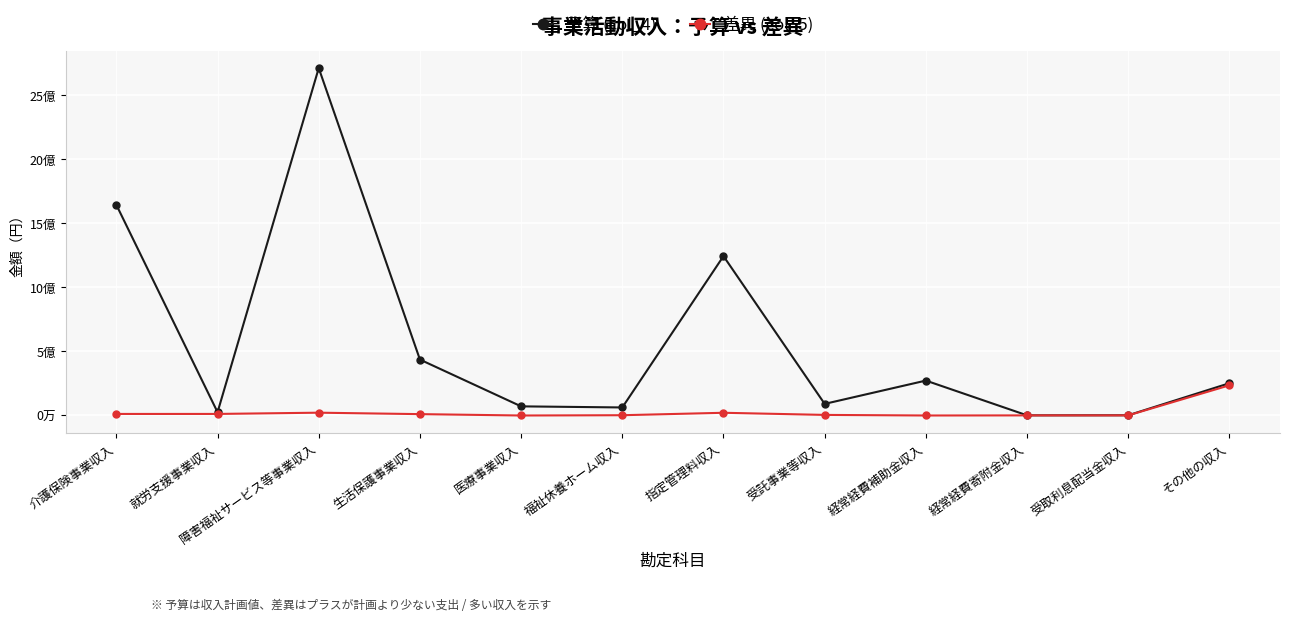

True or false: 予算 (col_4) has more than 0 interior local peaks.

True